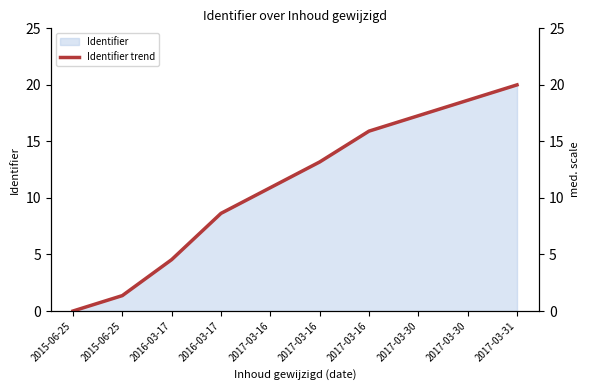

Rank the categories by value from lowest to highest.

2015-06-25, 2015-06-25, 2016-03-17, 2016-03-17, 2017-03-16, 2017-03-16, 2017-03-16, 2017-03-30, 2017-03-30, 2017-03-31